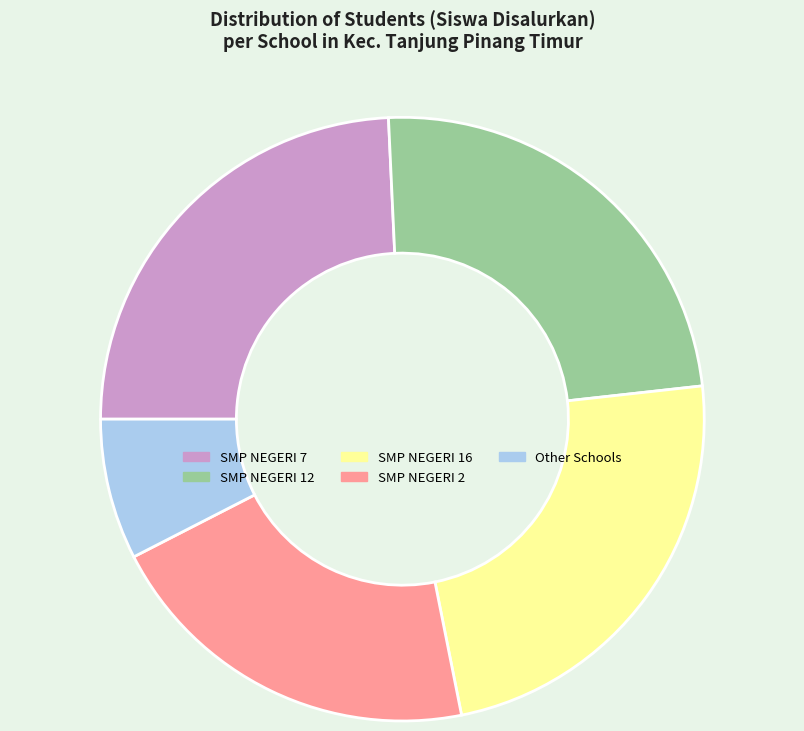

Which slice is the smallest?

Other Schools